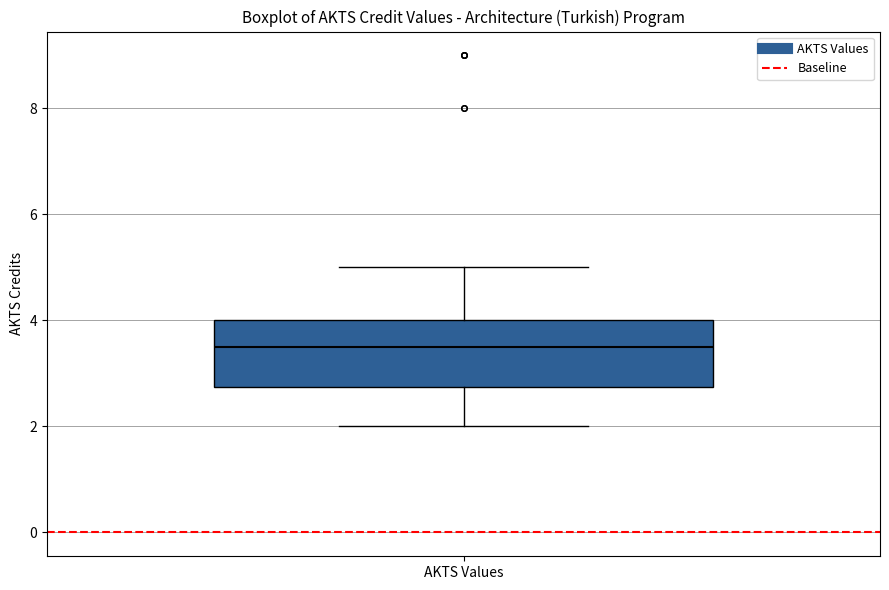

Where does the upper whisker of the box for AKTS Values end on the y-axis? The values are not printed on the chart, so give them approximately, as read against the axis.

5.0